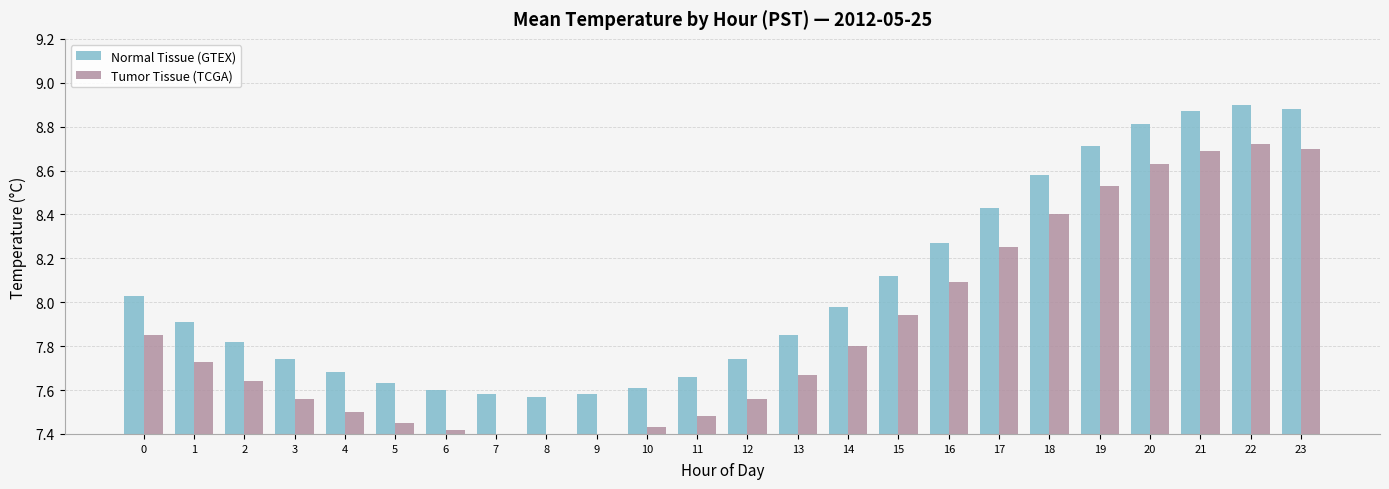

True or false: Tumor Tissue (TCGA) has a value of 7.6 at 2.

True